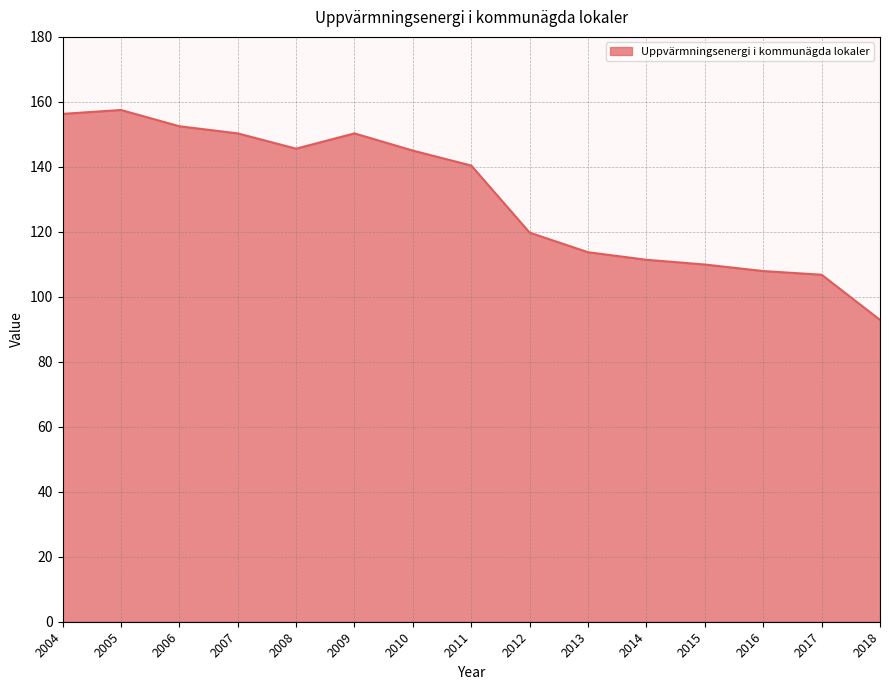

What is the difference between the maximum and minimum values?

64.6